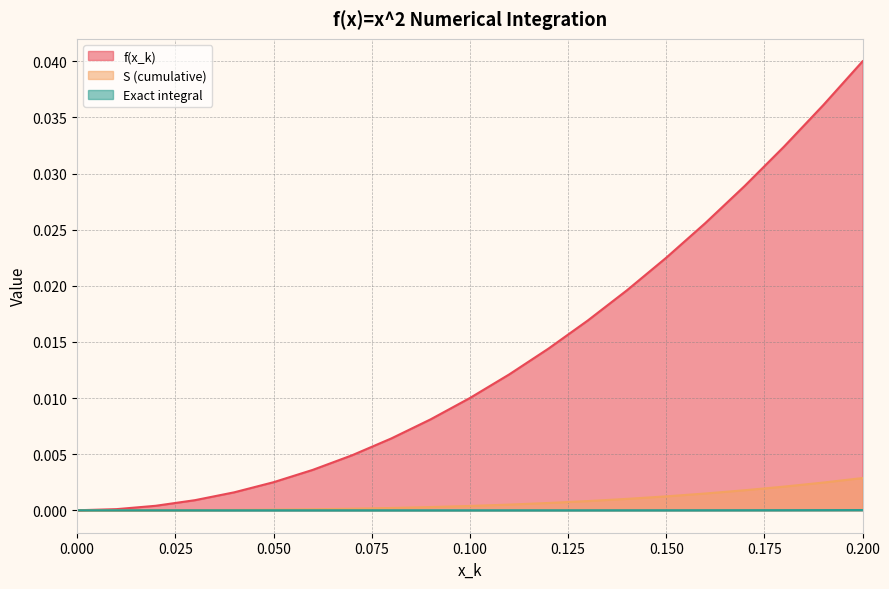

How many positive values does the S (cumulative) series have?

20